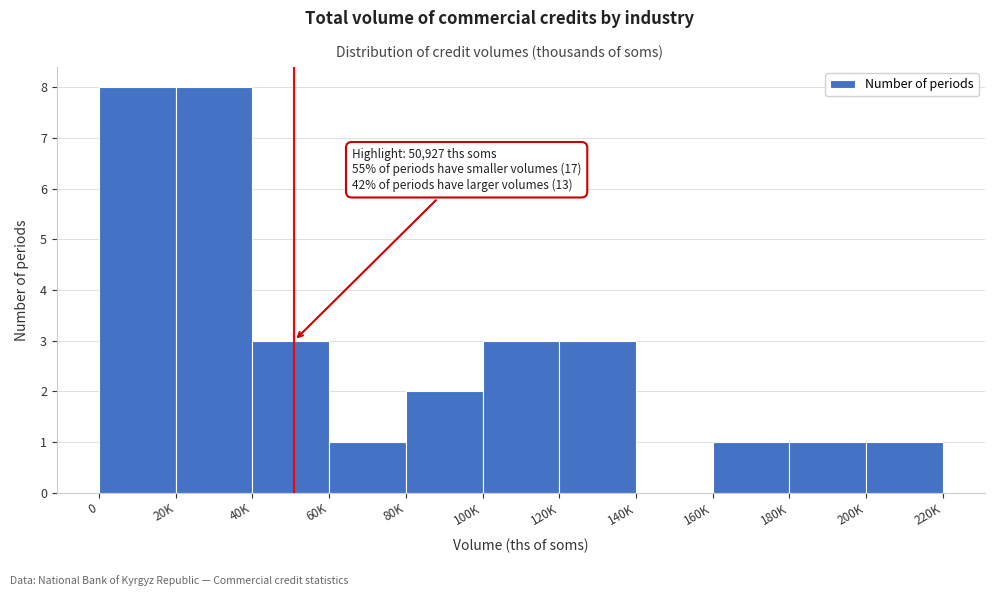

Reading left to right, transcribe all the data shown in this chart.

0=8	20K=8	40K=3	60K=1	80K=2	100K=3	120K=3	140K=0	160K=1	180K=1	200K=1